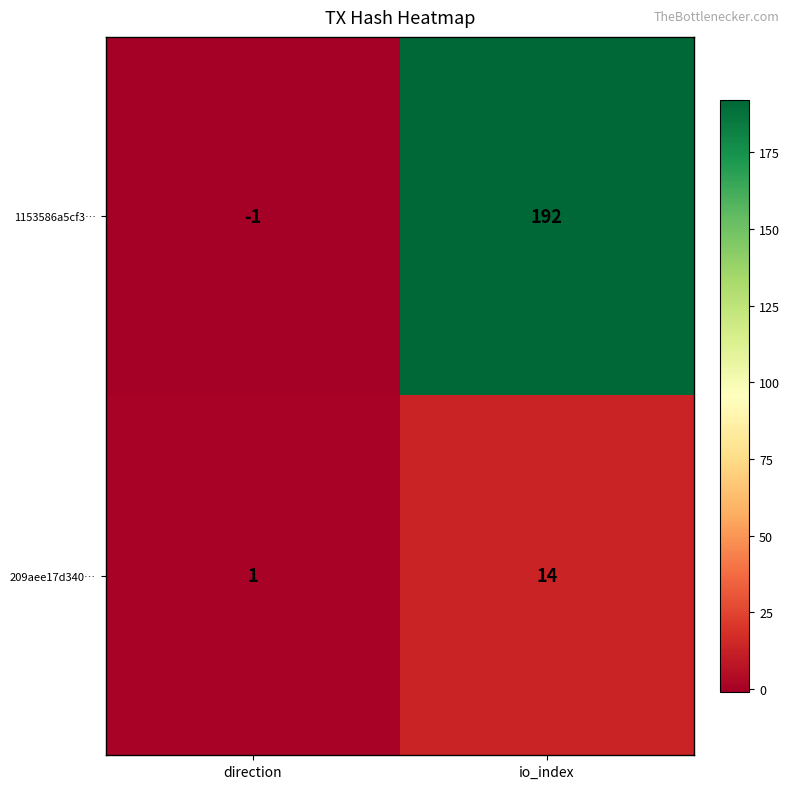

The value of 209aee17d340… at io_index is 20. True or false?

False